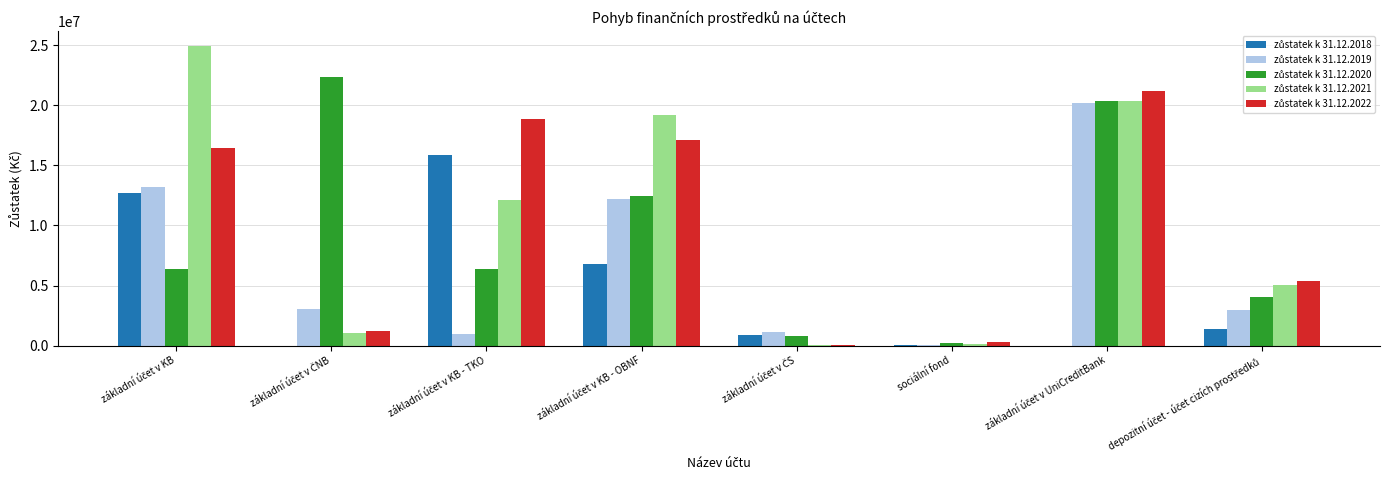

How many groups of bars are there?

8